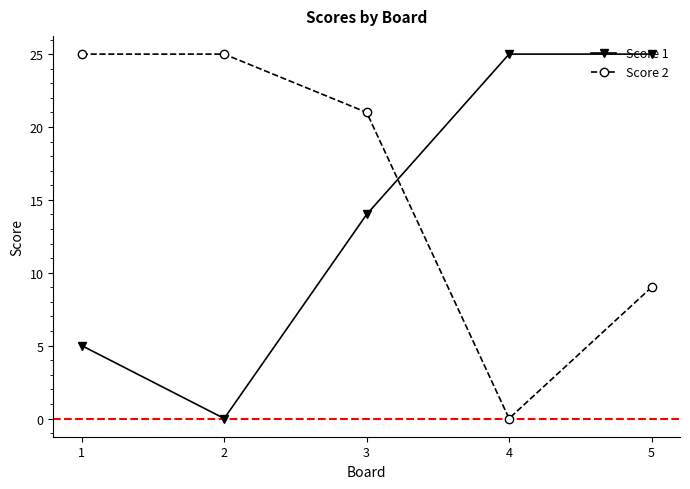

List the series in order of their overall mean, highest first.

Score 2, Score 1